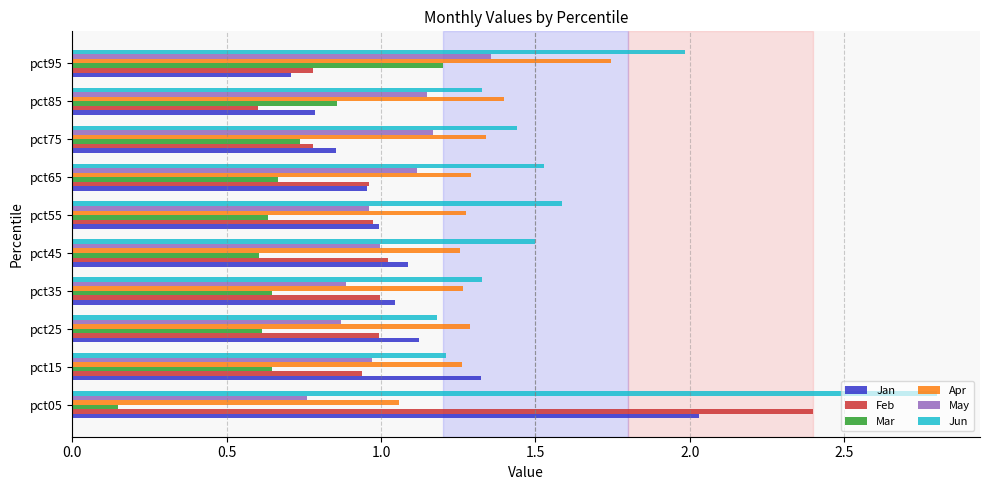

The Mar series shows 0.6 at pct55. True or false?

True